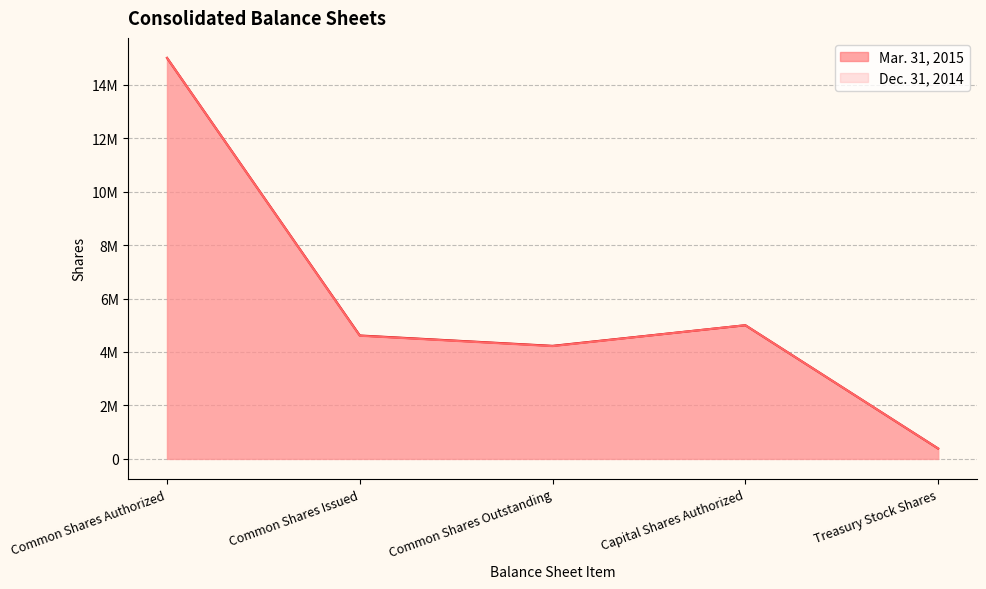

Where is the first local maximum for Dec. 31, 2014?

Capital Shares Authorized